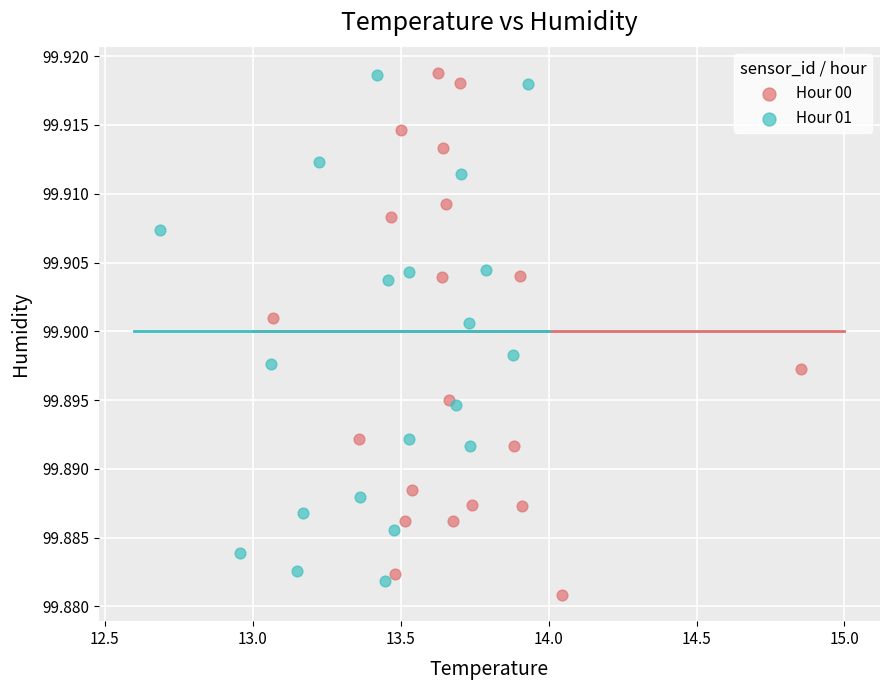

What are all the series names shown in the legend?

Hour 00, Hour 01